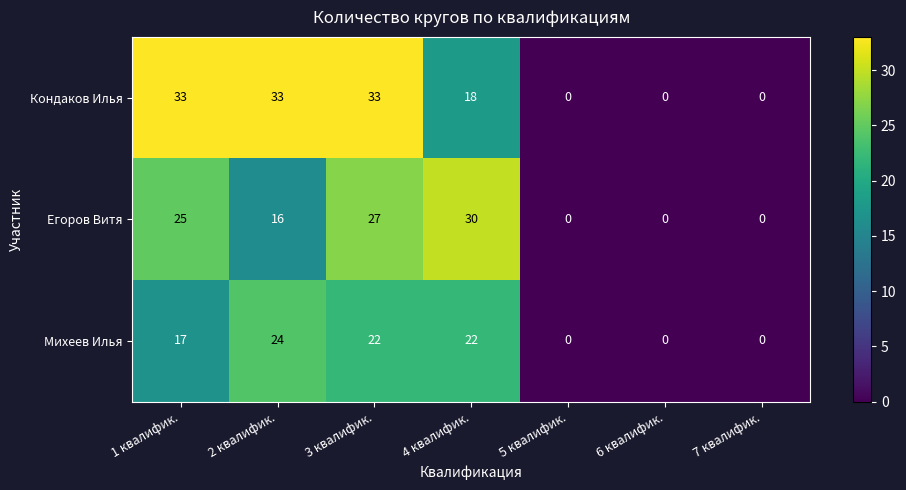

Reading left to right, what are all the values shown in this chart?

Кондаков Илья: 33	33	33	18	0	0	0
Егоров Витя: 25	16	27	30	0	0	0
Михеев Илья: 17	24	22	22	0	0	0